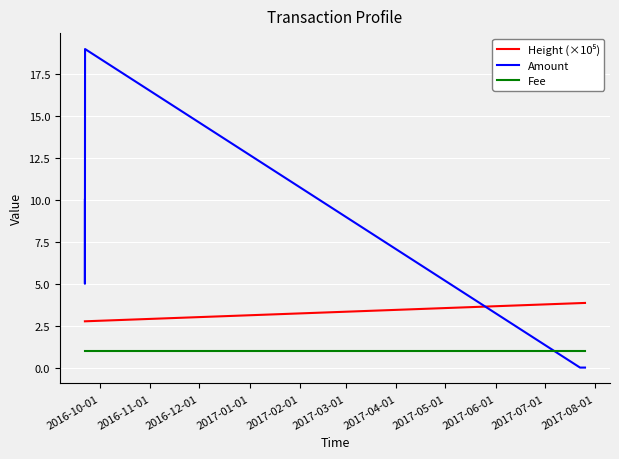

Reading left to right, transcribe all the data shown in this chart.

Height (×10⁵): 2.8	2.8	2.8	2.8	3.8	3.9
Amount: 10.0	5.0	5.0	19.0	0.0	0.0
Fee: 1.0	1.0	1.0	1.0	1.0	1.0